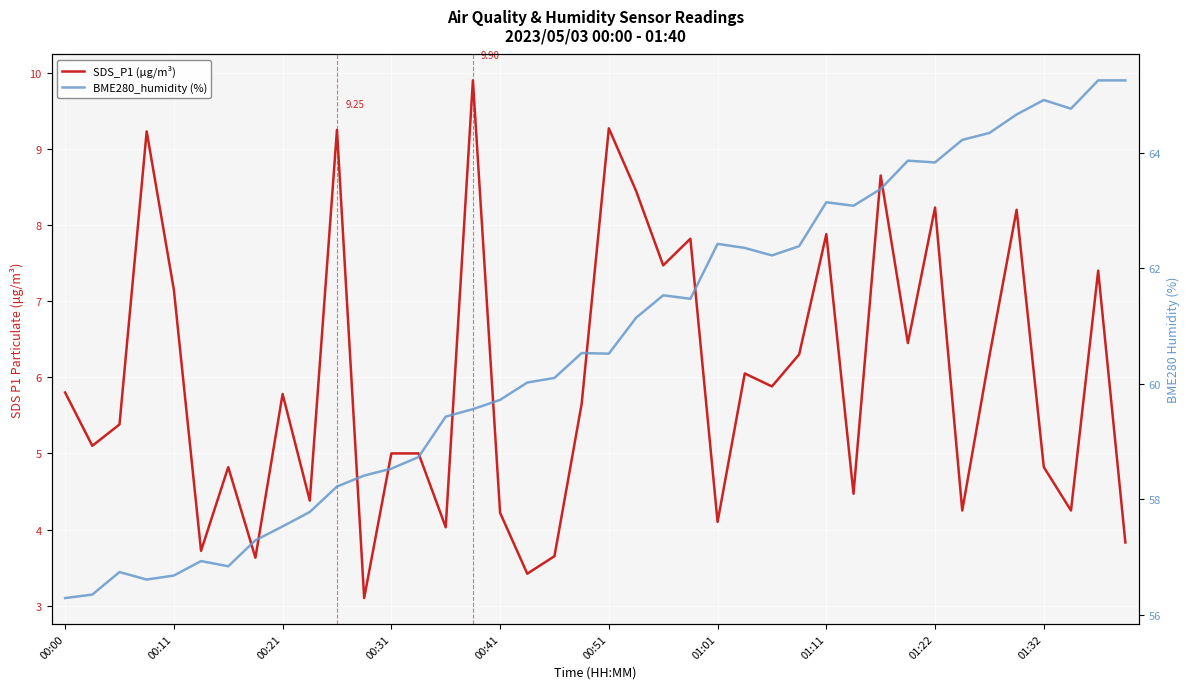

Is it true that SDS_P1 (μg/m³) equals 6.3 at 27?

True